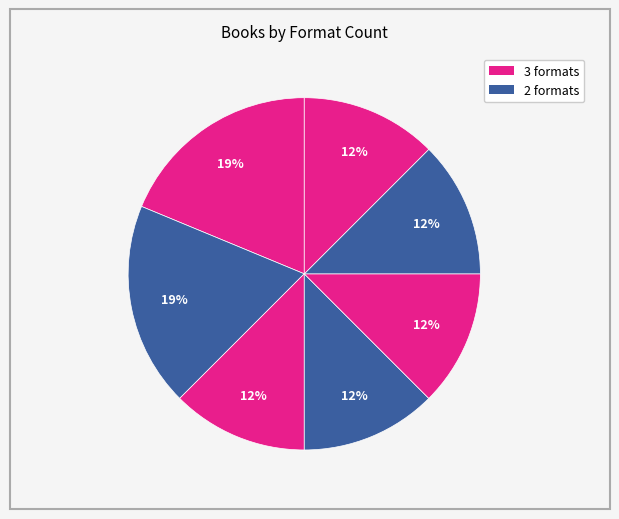

How many segments does this pie chart have?

7